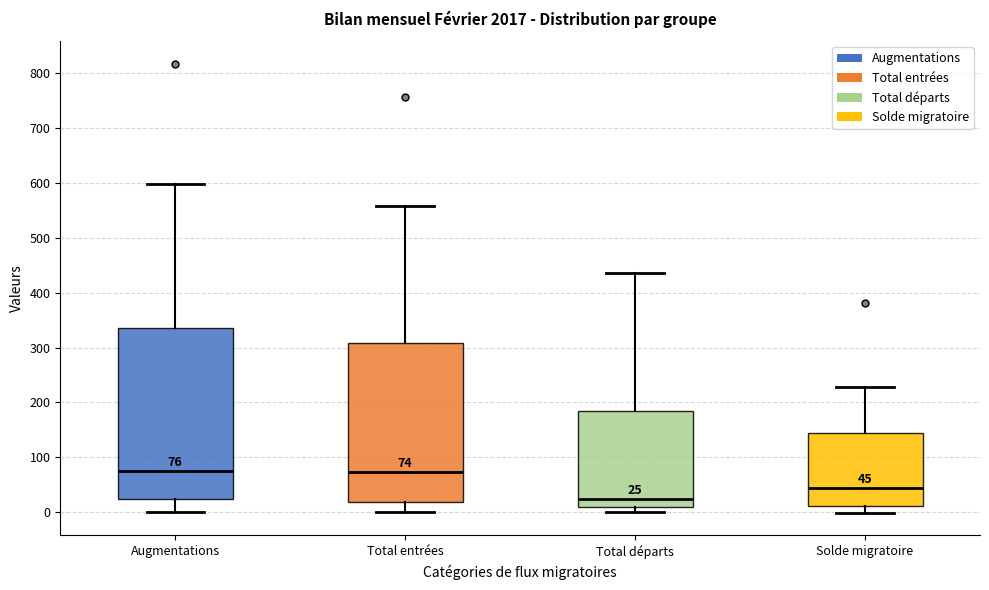

Which box is the tallest, from its lower edge to its upper edge?

Augmentations